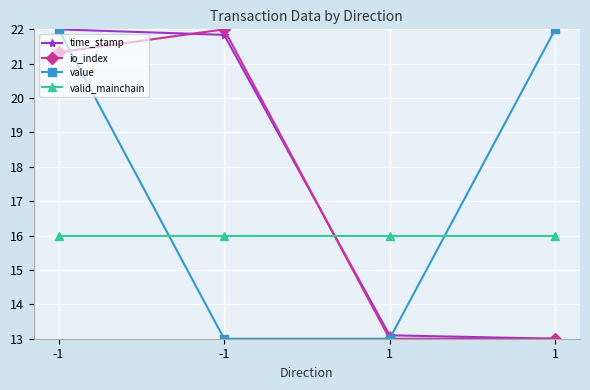

How many lines are shown in the chart?

4